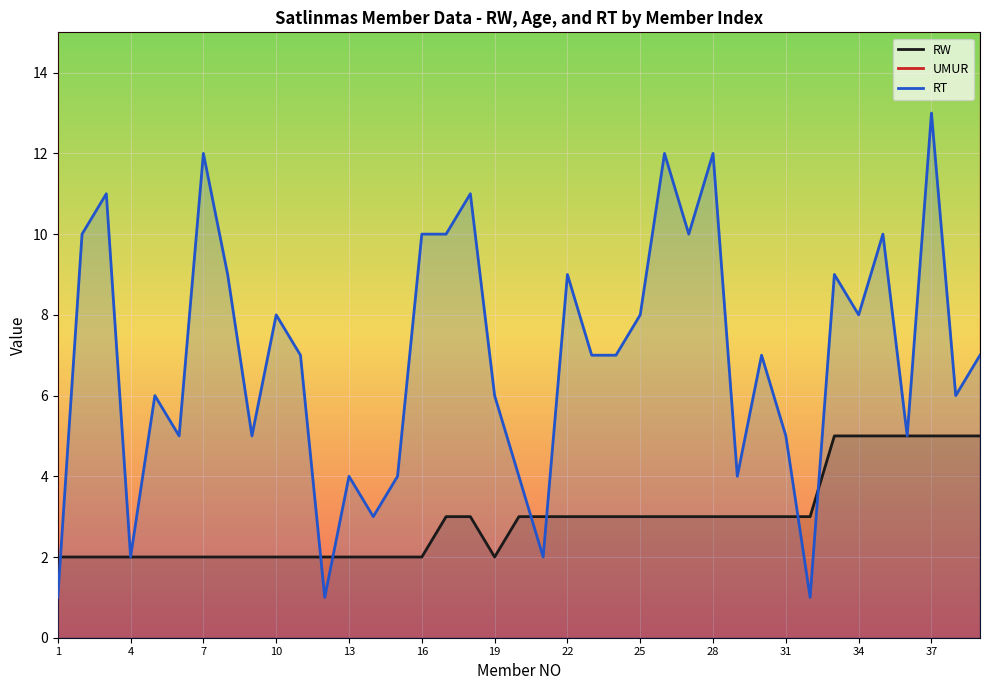

Where is the first local minimum for RT?

4